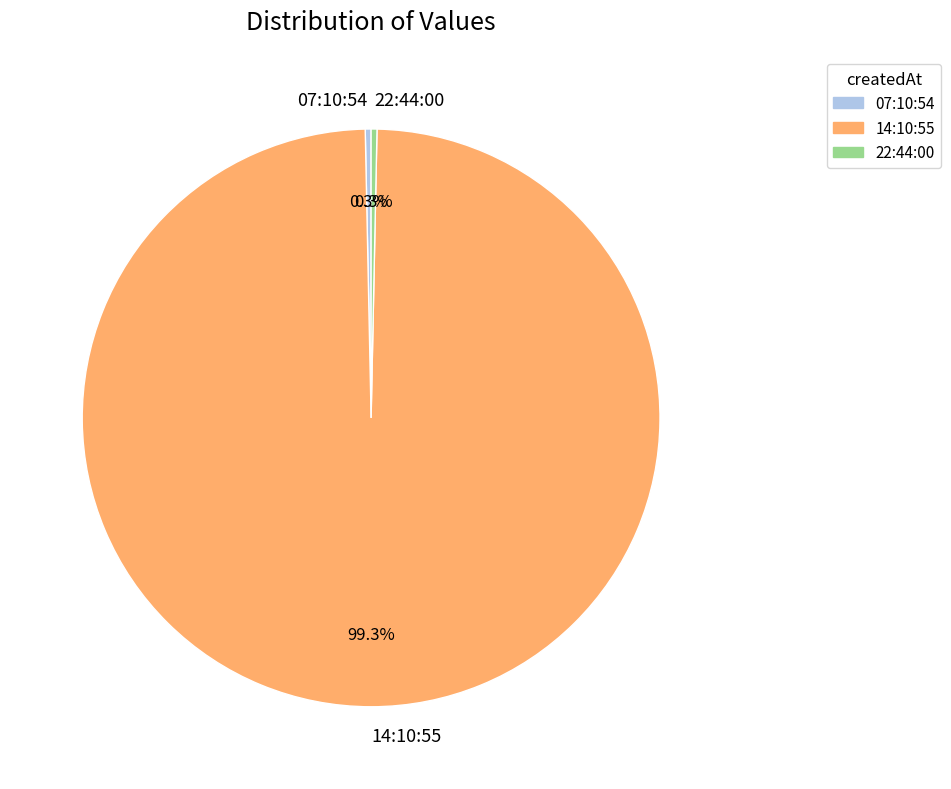

What is the total percentage of 14:10:55 and 07:10:54?

99.7%